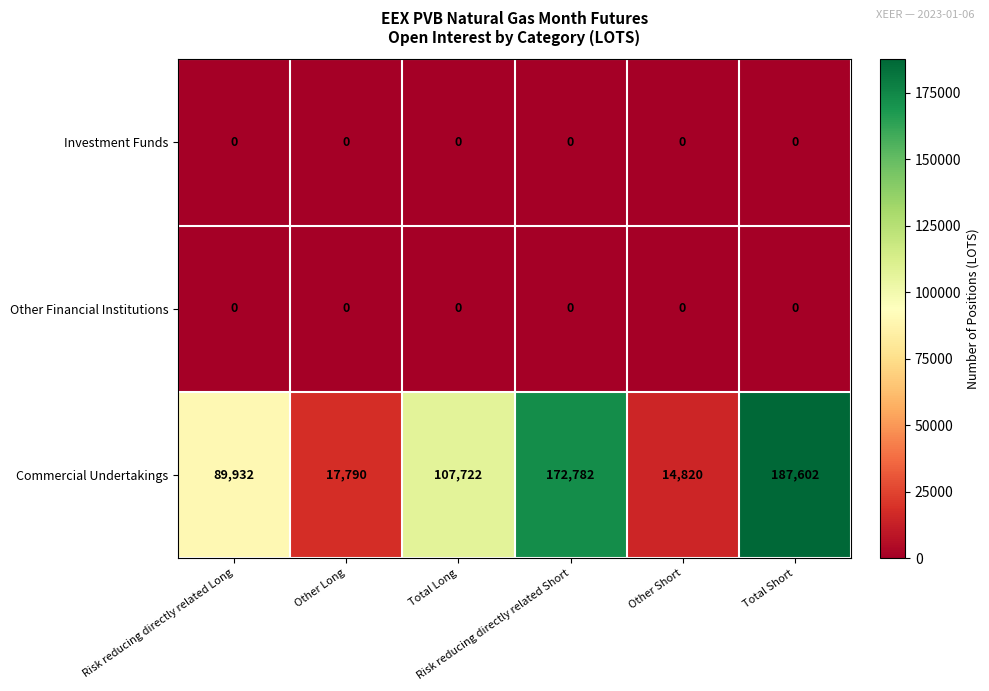

Which series changed the most between Other Long and Risk reducing directly related Short?

Commercial Undertakings